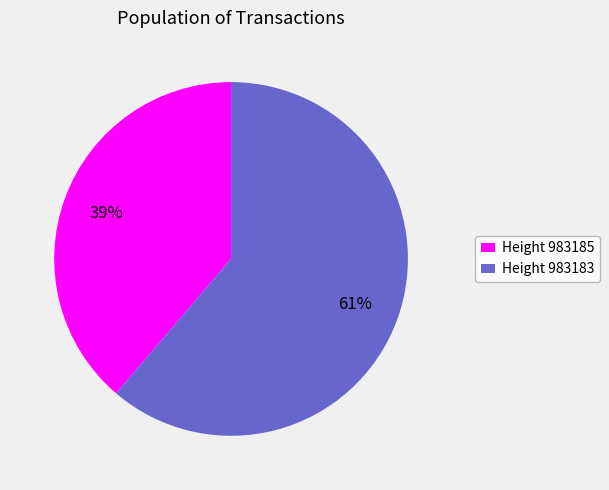

Do Height 983183 and Height 983185 together represent more than half of the pie?

Yes